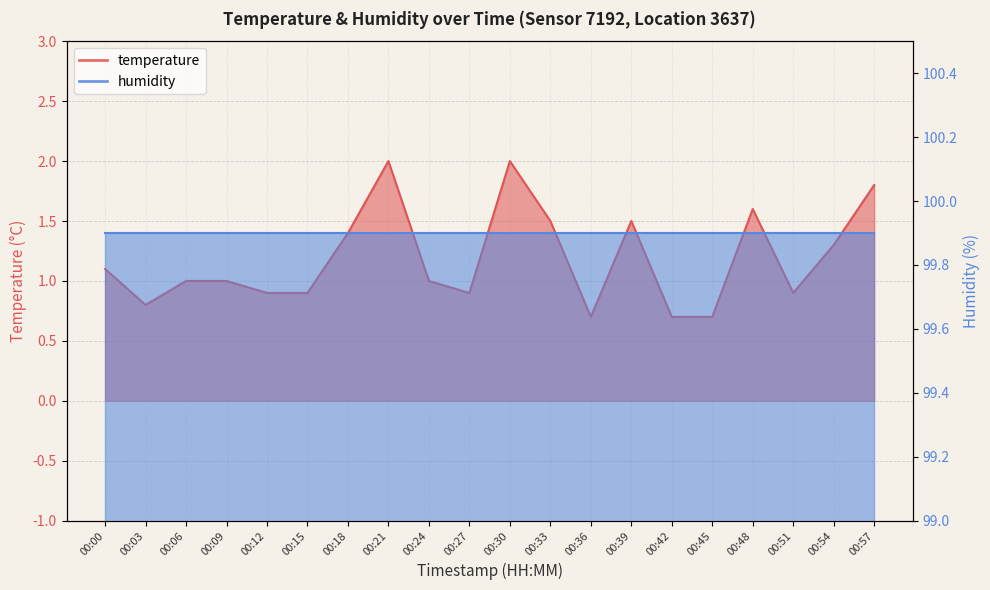

Does the chart display data point markers on the line(s)?

No